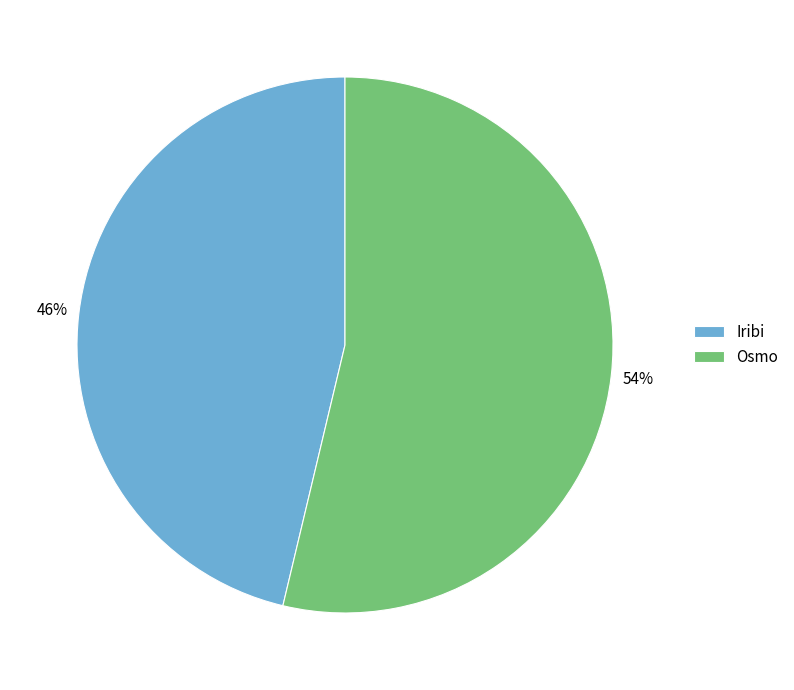

To the nearest percent, what percentage of the pie is Iribi?

46%